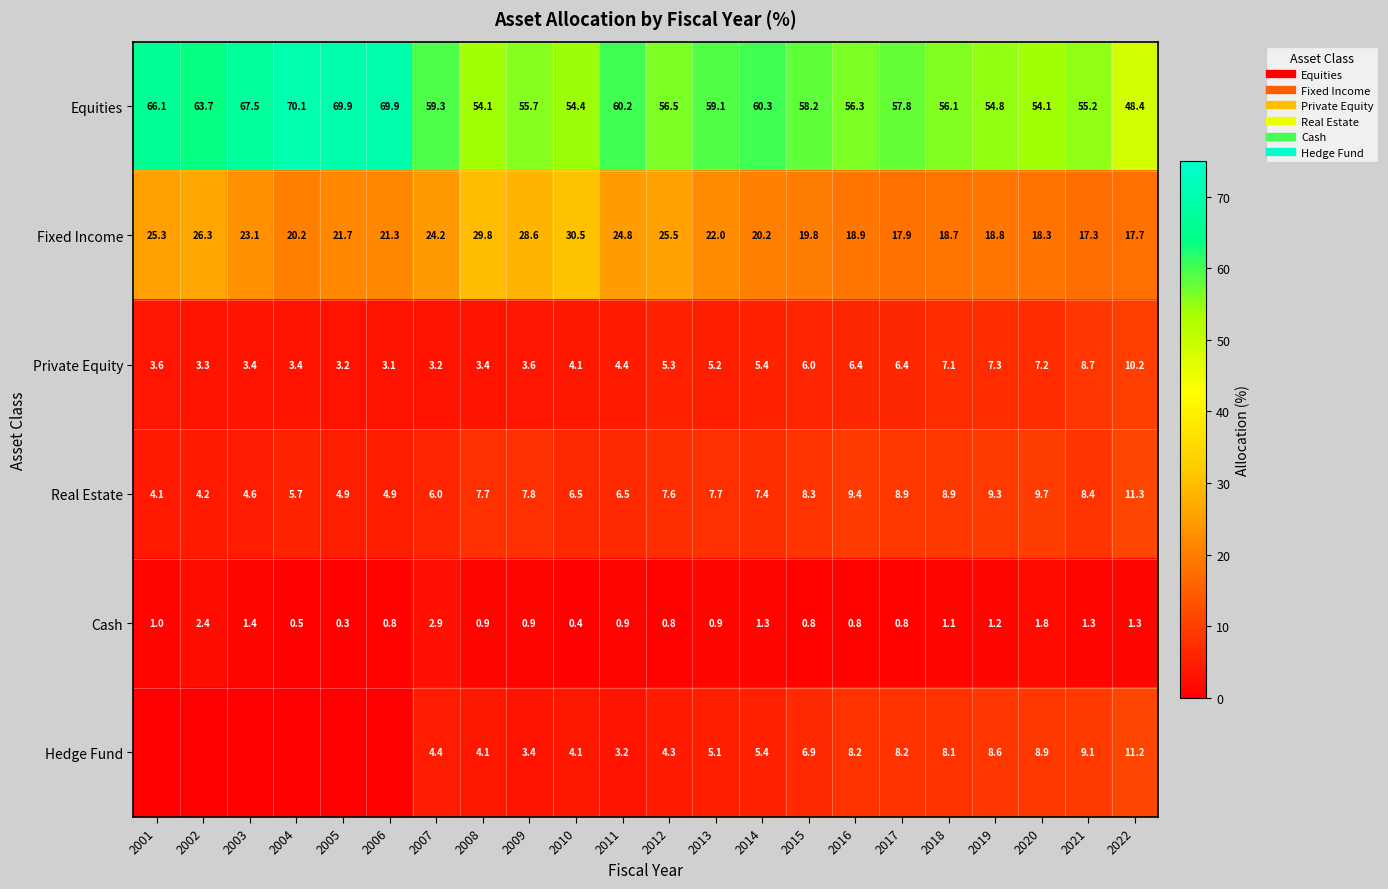

Rank the categories by Equities value from highest to lowest.

2004, 2005, 2006, 2003, 2001, 2002, 2014, 2011, 2007, 2013, 2015, 2017, 2012, 2016, 2018, 2009, 2021, 2019, 2010, 2008, 2020, 2022